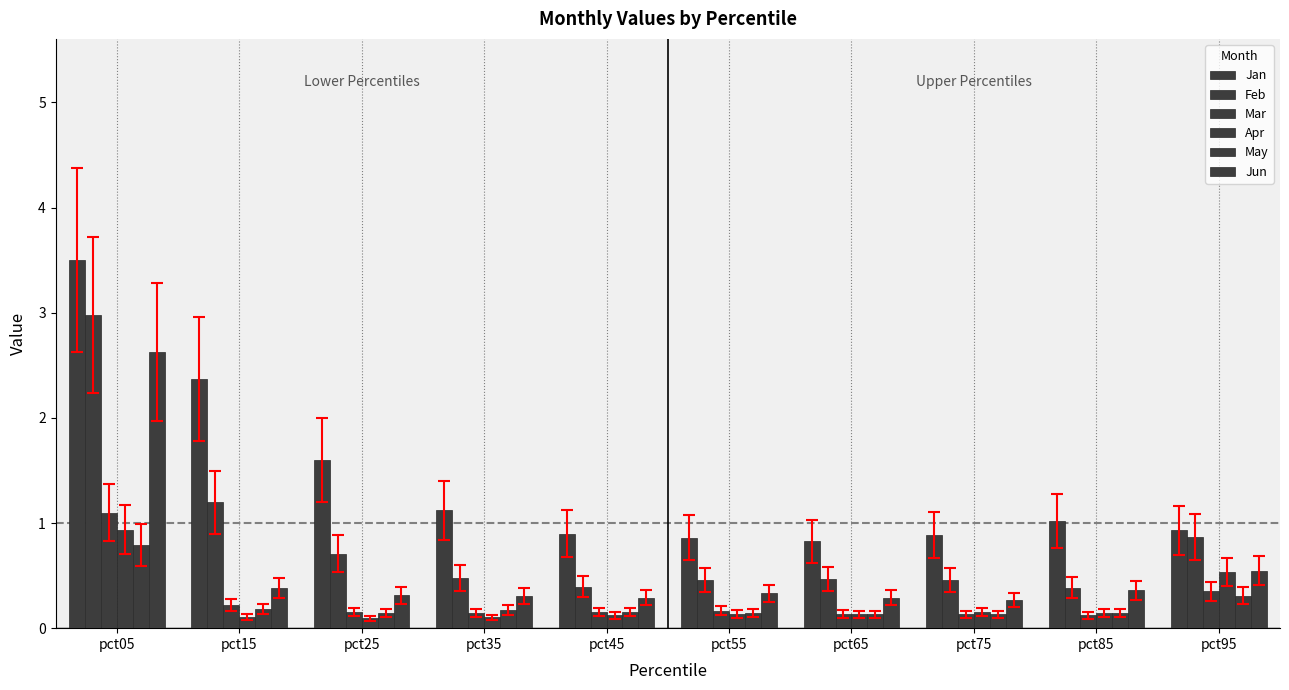

What is the minimum value for May?

0.1